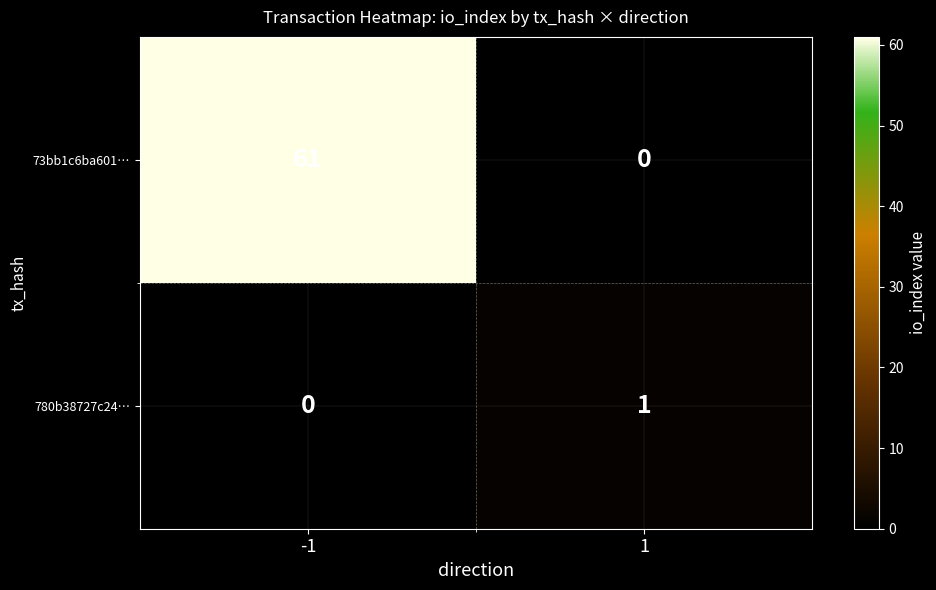

At which category is the sum across all series the highest?

-1